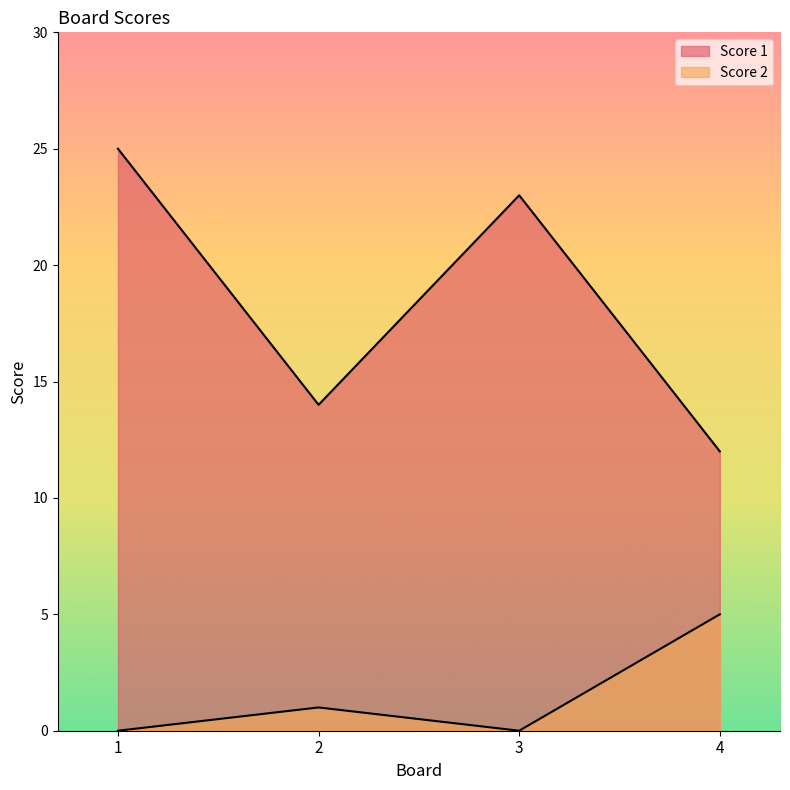

Between 1 and 3, which is larger?

1